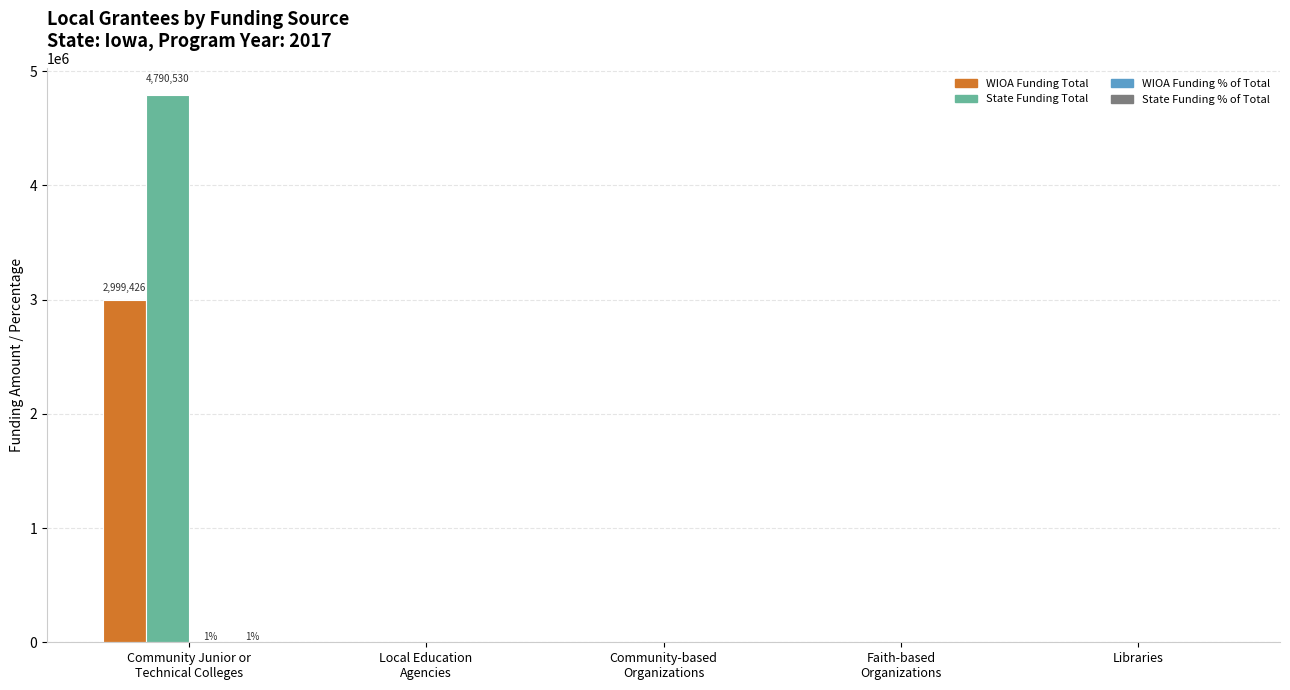

The value of State Funding Total at Libraries is -2027119. True or false?

False